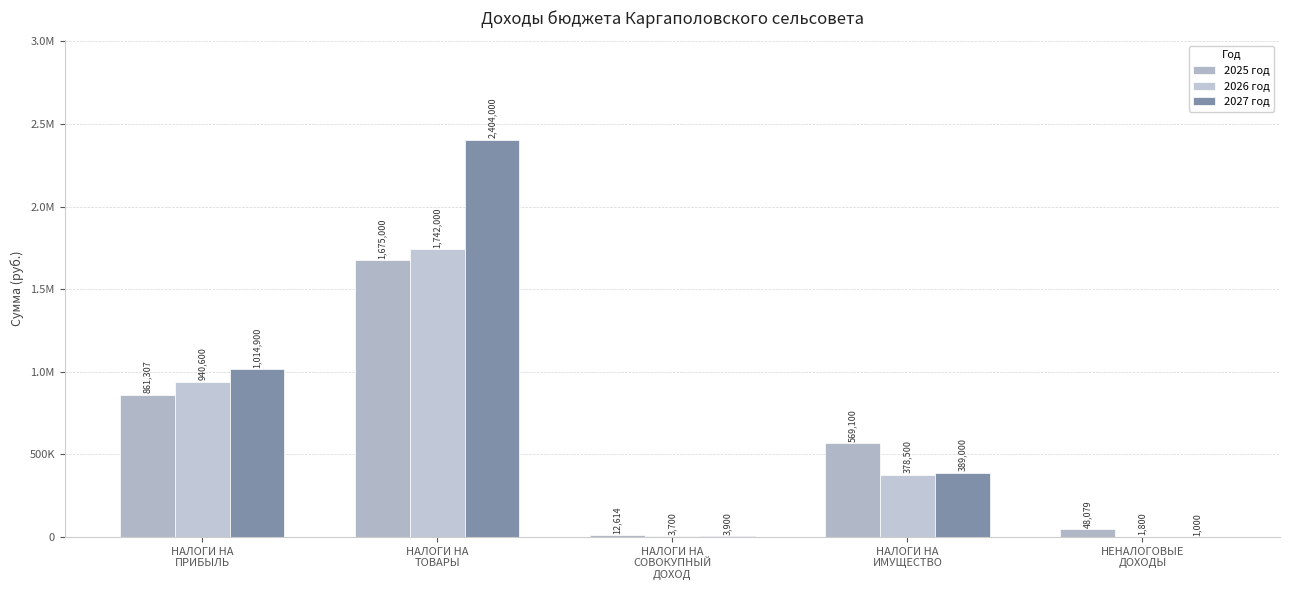

What is the difference between the 2025 год values at НЕНАЛОГОВЫЕ
ДОХОДЫ and НАЛОГИ НА
СОВОКУПНЫЙ
ДОХОД?

35465.9